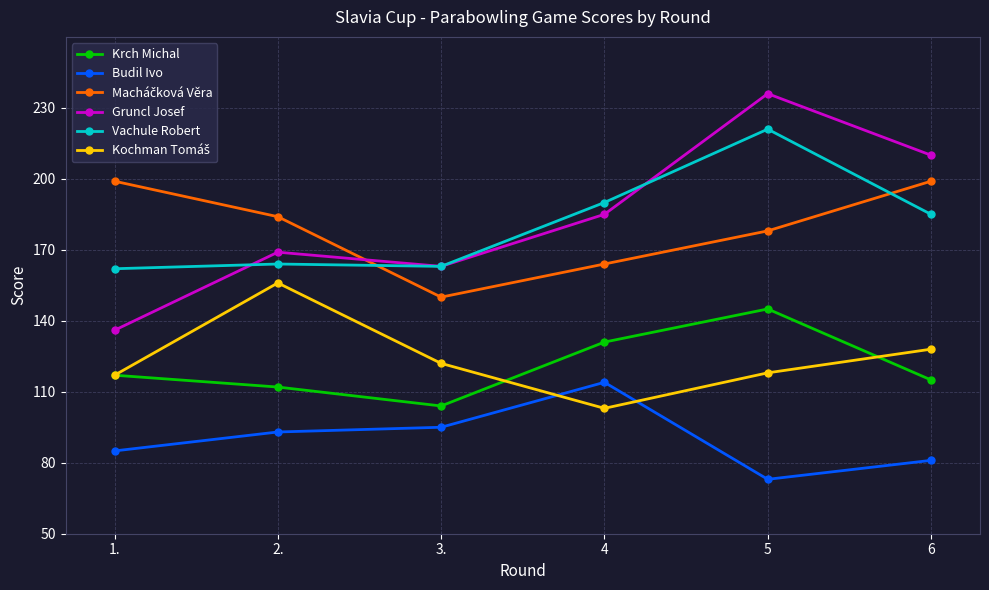

Is this an area chart (filled region under the line)?

No